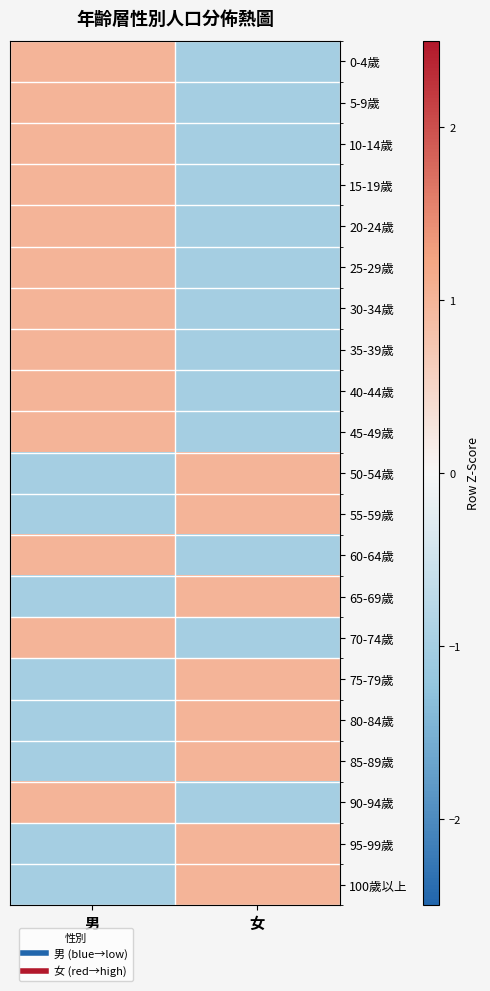

What is the minimum value shown in the chart?

-1